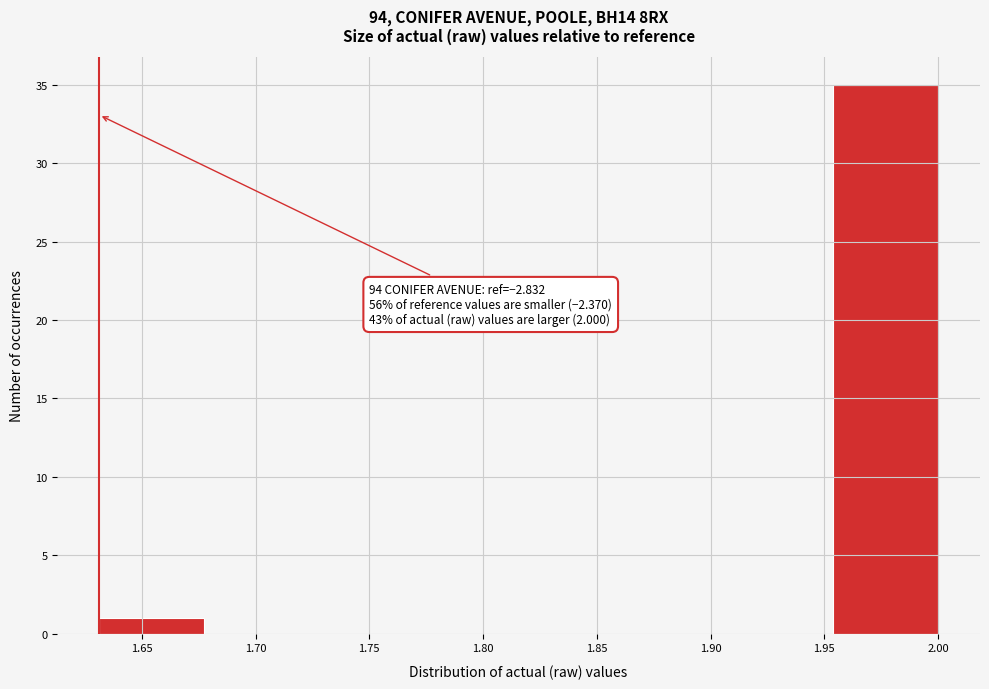

Over which range of the x-axis is the bar tallest?

1.955 to 2.000